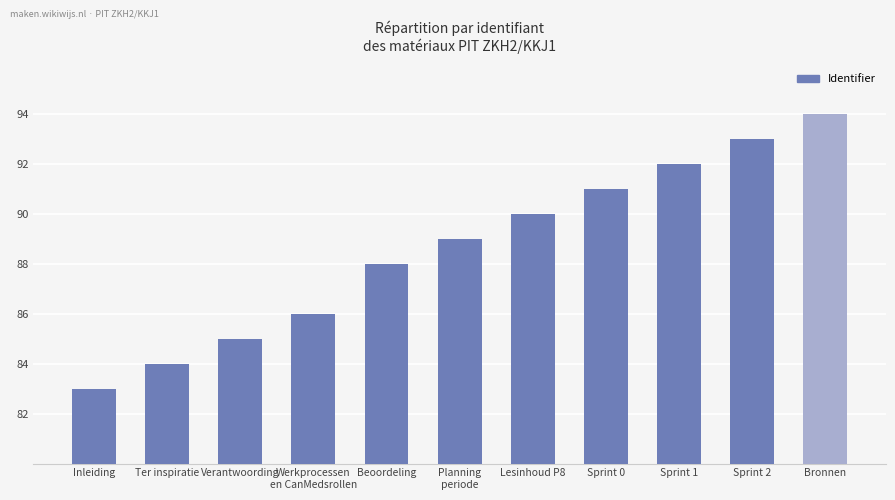

What is the smallest value displayed?

5470083